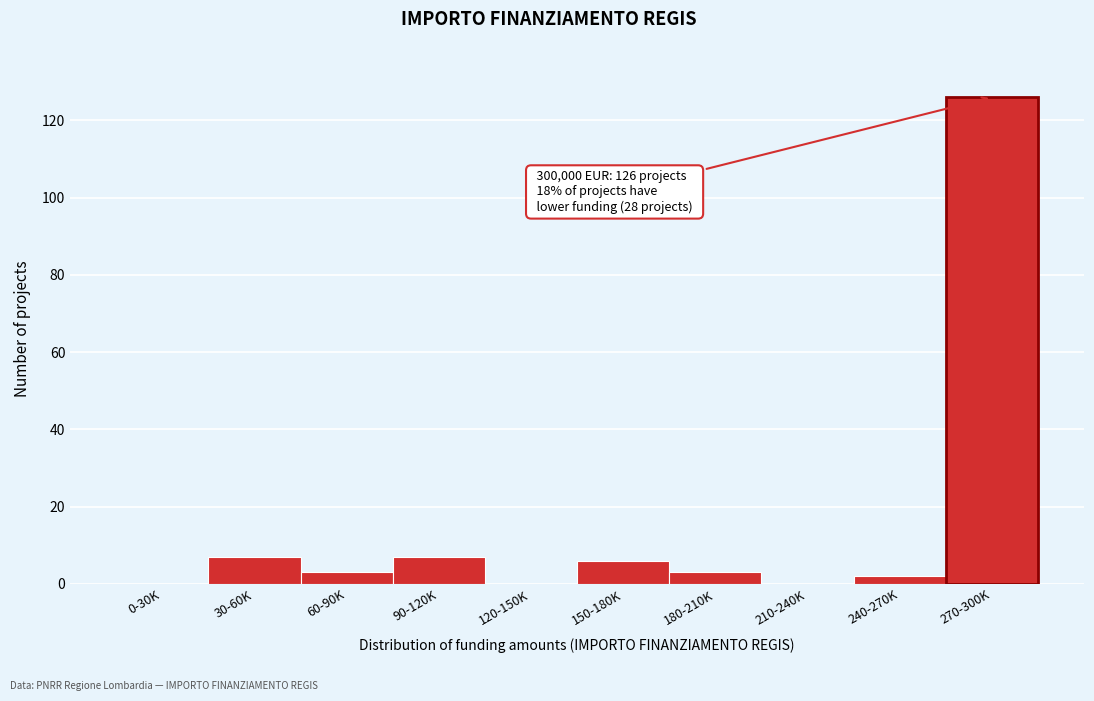

Reading right to left, what are all the values shown in this chart?

270-300K=126	240-270K=2	210-240K=0	180-210K=3	150-180K=6	120-150K=0	90-120K=7	60-90K=3	30-60K=7	0-30K=0